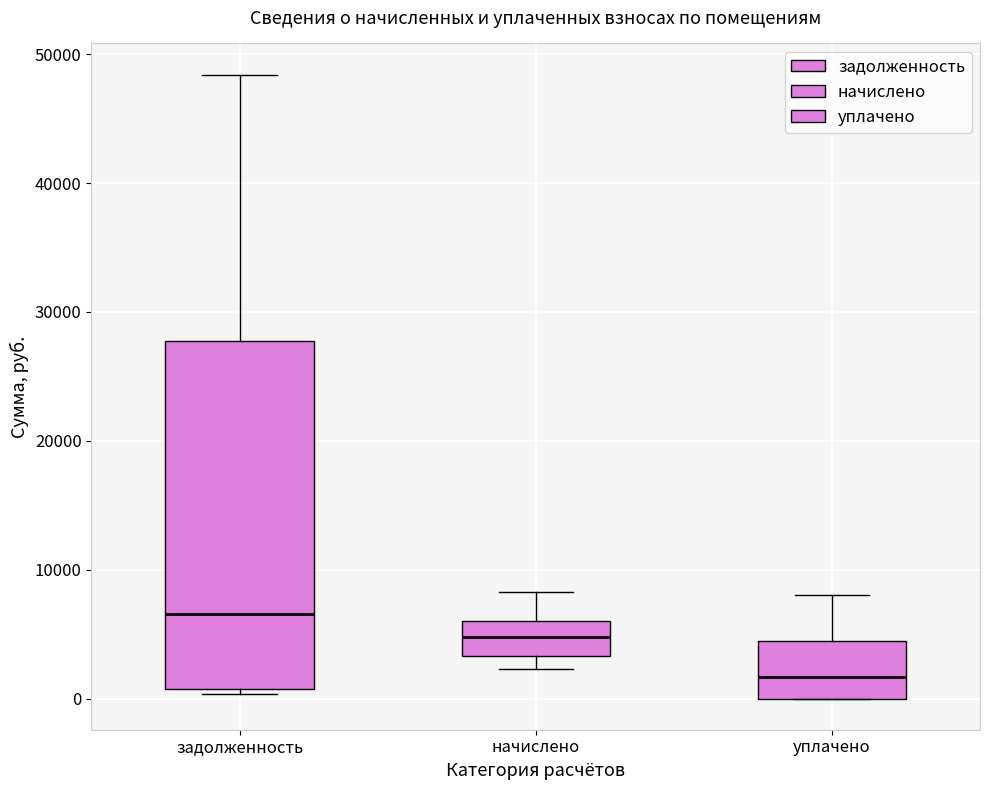

Which box's median line is the lowest?

уплачено